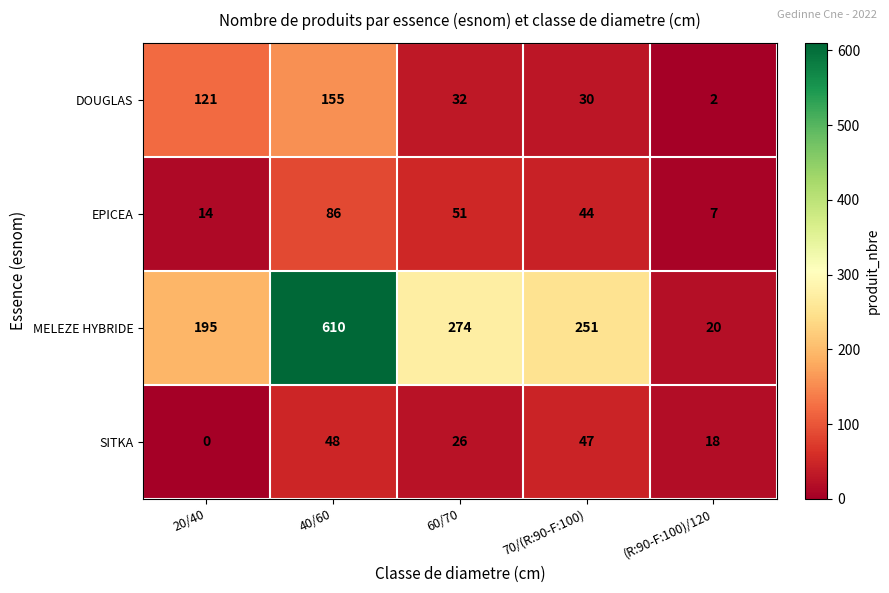

Which series changed the most between 60/70 and 70/(R:90-F:100)?

MELEZE HYBRIDE